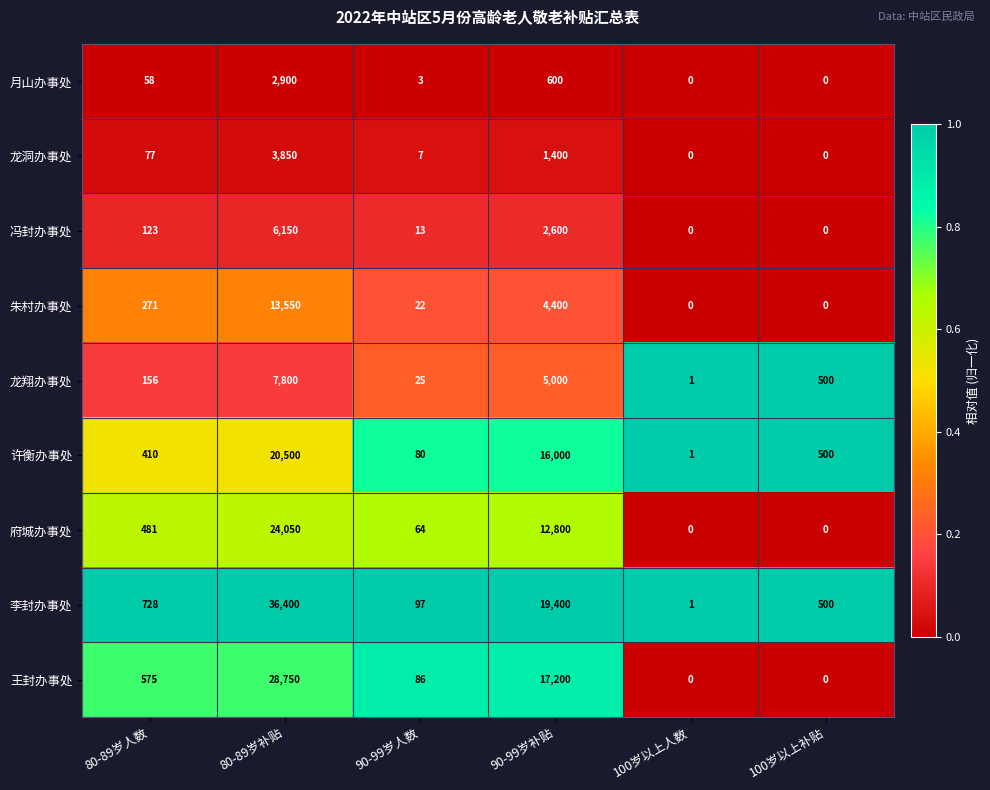

What is the difference between the second highest and second lowest values in the 朱村办事处 series?

4400